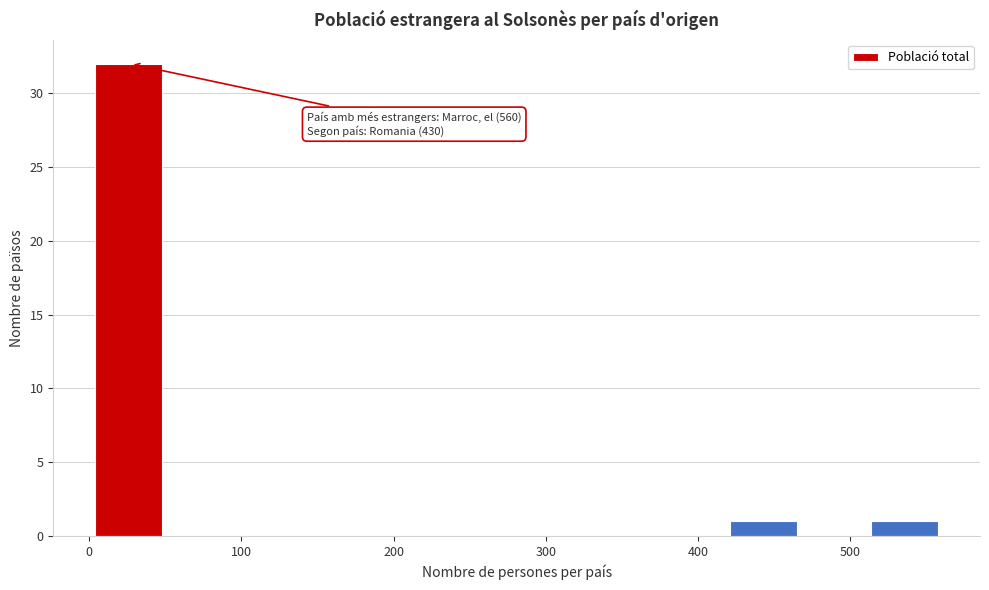

Over which range of the x-axis is the bar tallest?

0 to 50